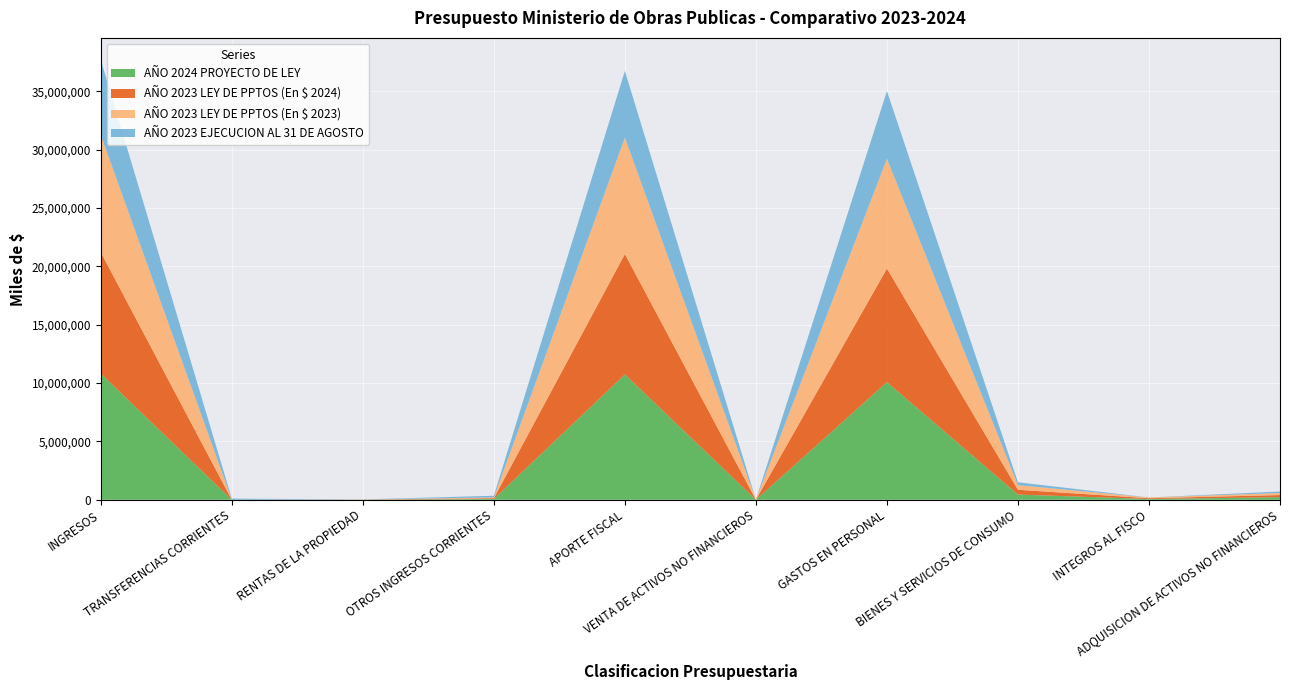

Reading left to right, what are all the values shown in this chart?

AÑO 2024 PROYECTO DE LEY: 10813142	3	8407	67275	10737454	0	10076828	446037	67278	222993
AÑO 2023 LEY DE PPTOS (En $ 2024): 10391345	3	9873	66012	10313804	1650	9733907	409784	66015	181633
AÑO 2023 LEY DE PPTOS (En $ 2023): 10039948	3	9539	63780	9965029	1594	9404742	395926	63783	175491
AÑO 2023 EJECUCION AL 31 DE AGOSTO: 6438257	99053	4967	146976	5715864	0	5791699	246806	0	127611